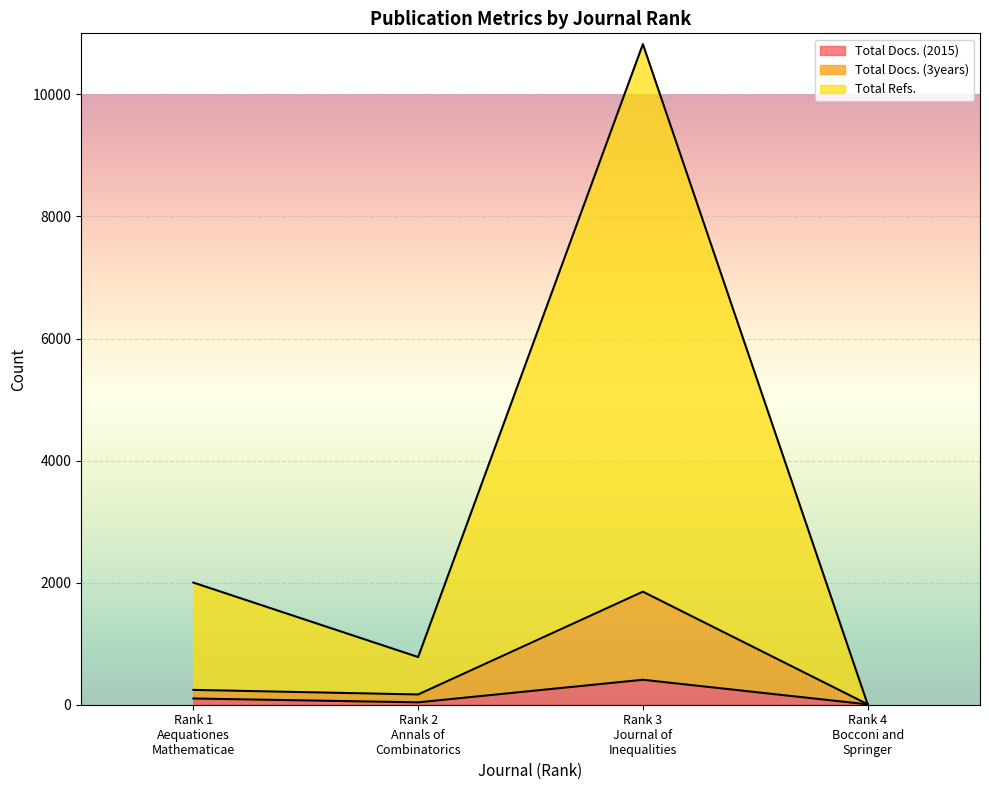

What is the label of the 4th point from the left?

Rank 4
Bocconi and
Springer